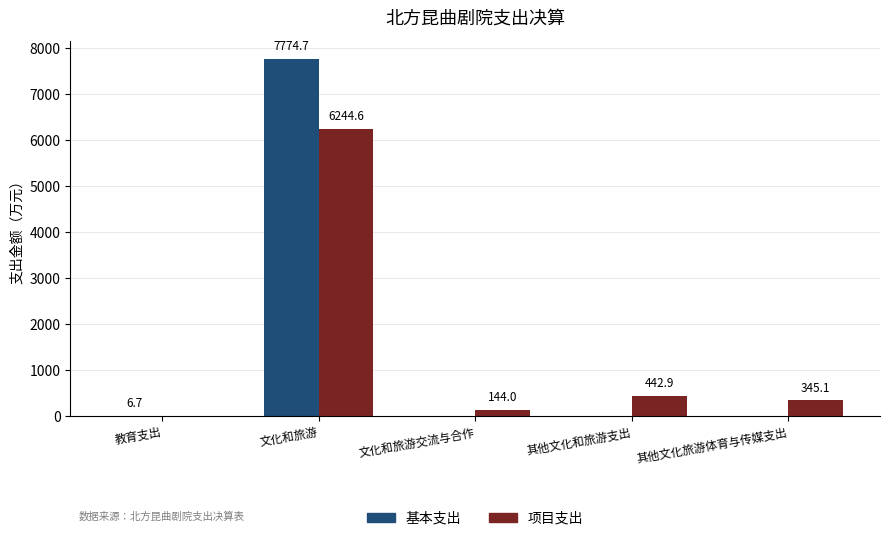

True or false: 项目支出 has a value of 144.0 at 文化和旅游交流与合作.

True